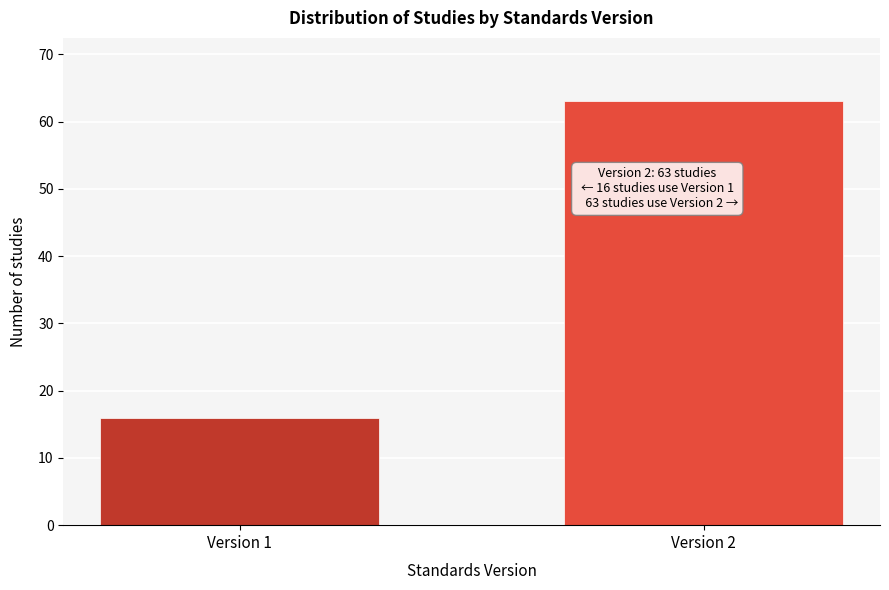

Reading left to right, what are all the values shown in this chart?

Version 1=16	Version 2=63